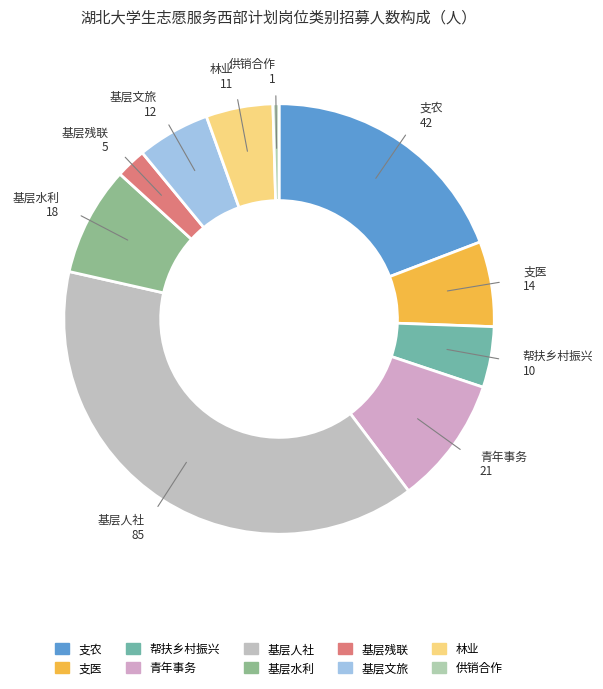

Which category has the smallest portion of the pie?

供销合作